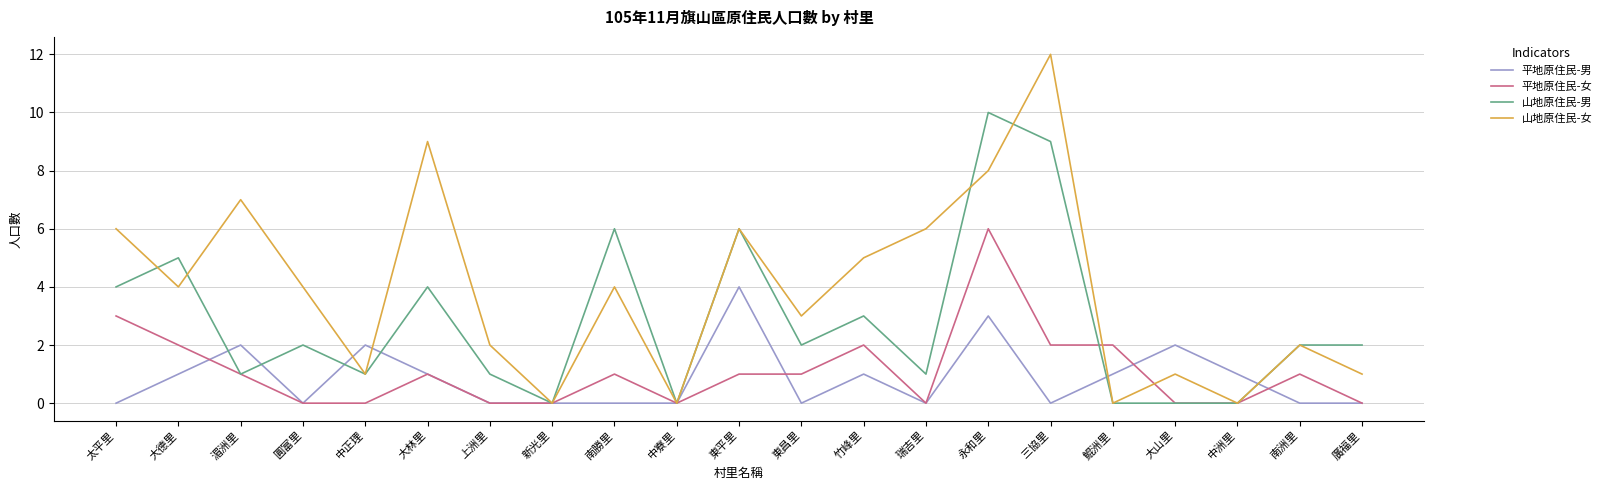

What is the total value across all series at 中洲里?

1